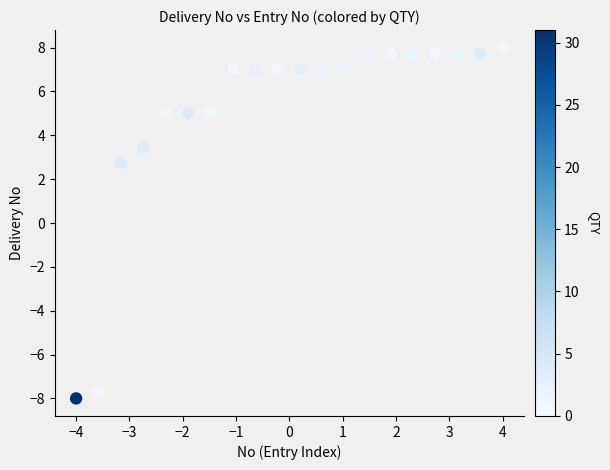

What Y value in the scatter plot is closest to 0?

2.7